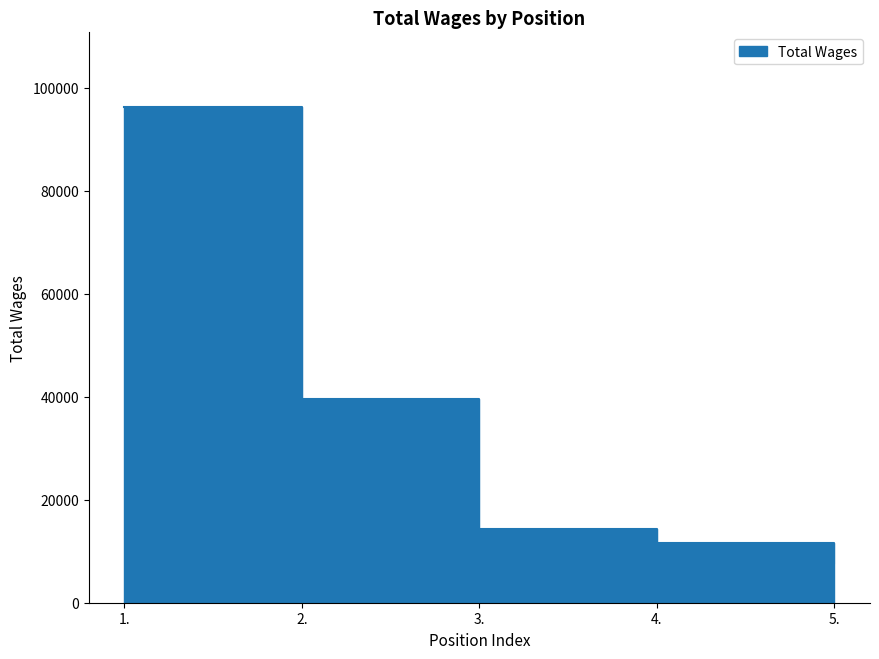

What is the sum of the values at 3. and 1.?

110559